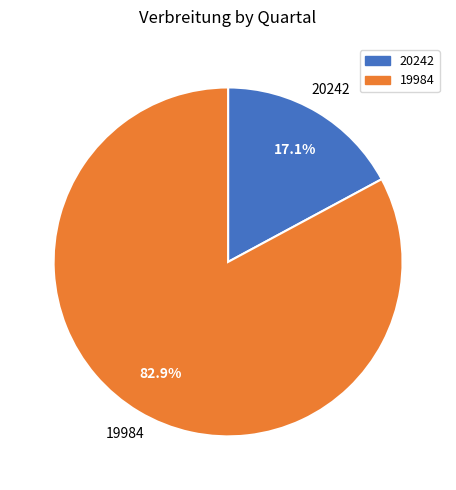

Between 19984 and 20242, which is larger?

19984